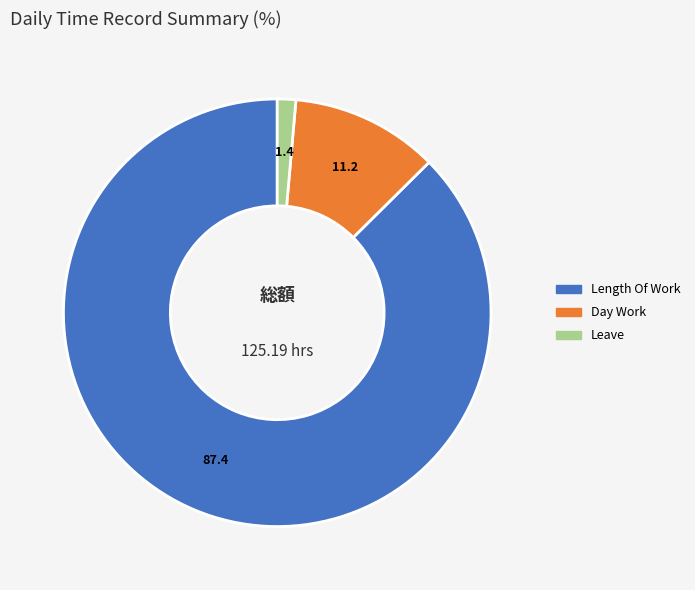

Is there any slice that represents more than half of the pie?

Yes